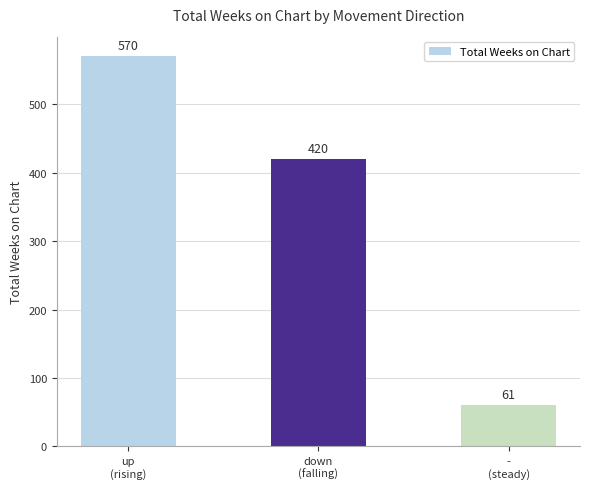

What is the label of the 3rd bar from the right?

up
(rising)